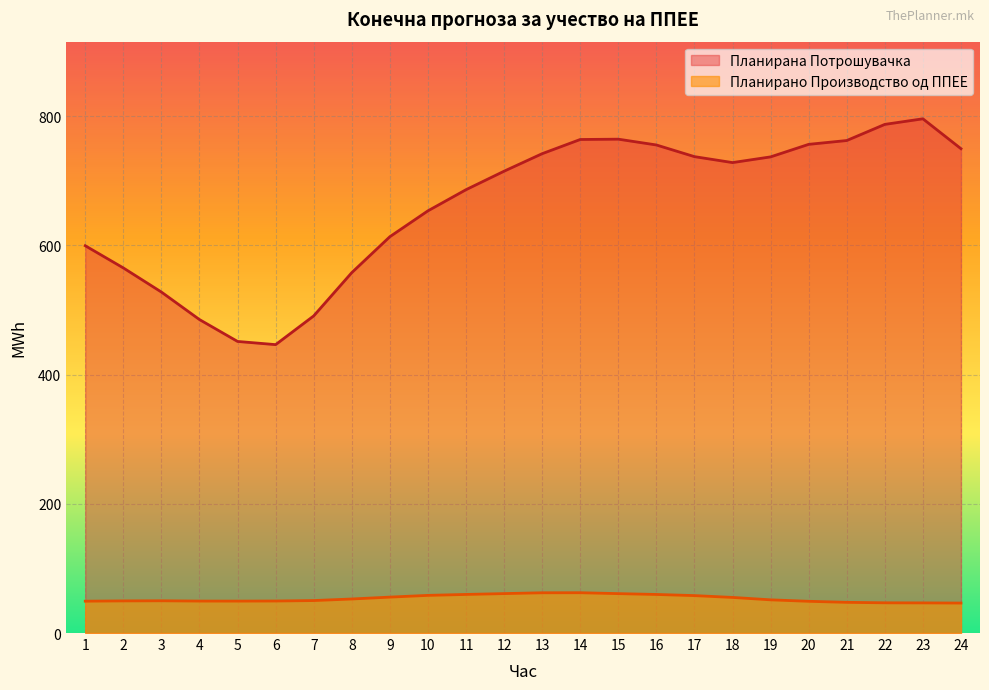

Between 6 and 20, which series saw the biggest shift?

Планирана Потрошувачка